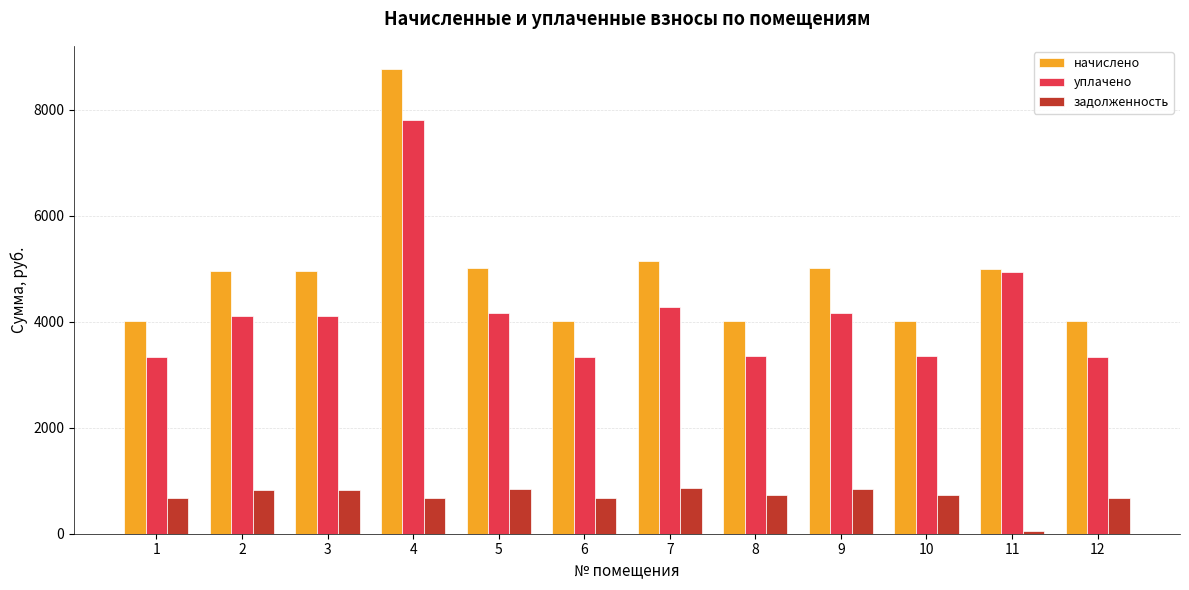

What is the difference between the highest and lowest values at 7?

4287.7